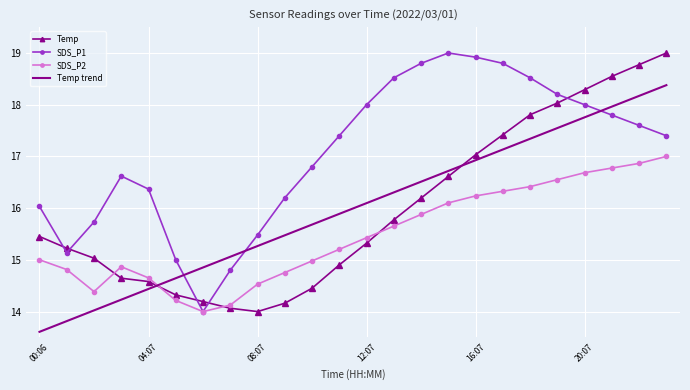

After their last crossing, which series has the higher values: Temp trend or SDS_P1?

Temp trend